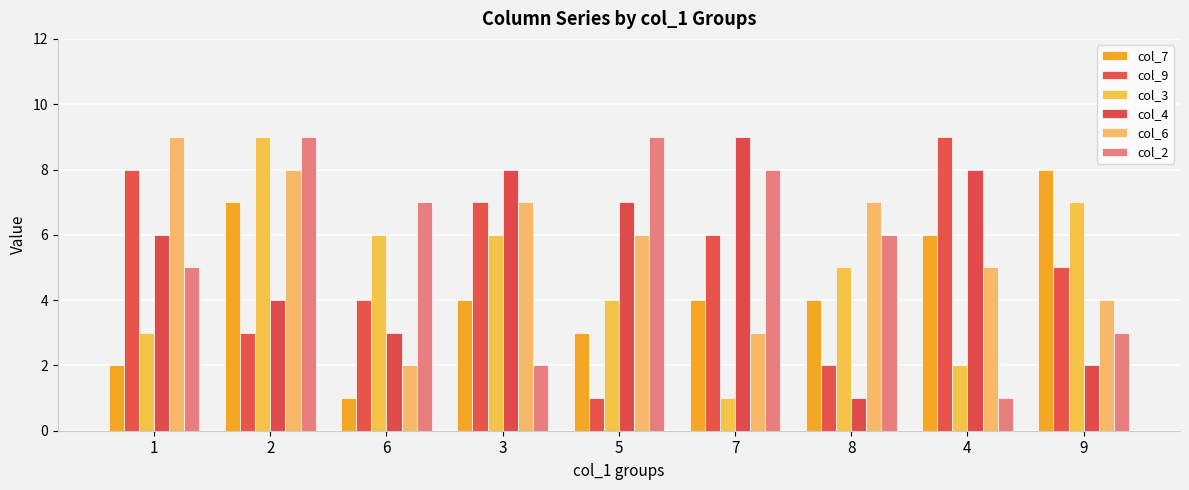

What is the total value across all series at 1?

33